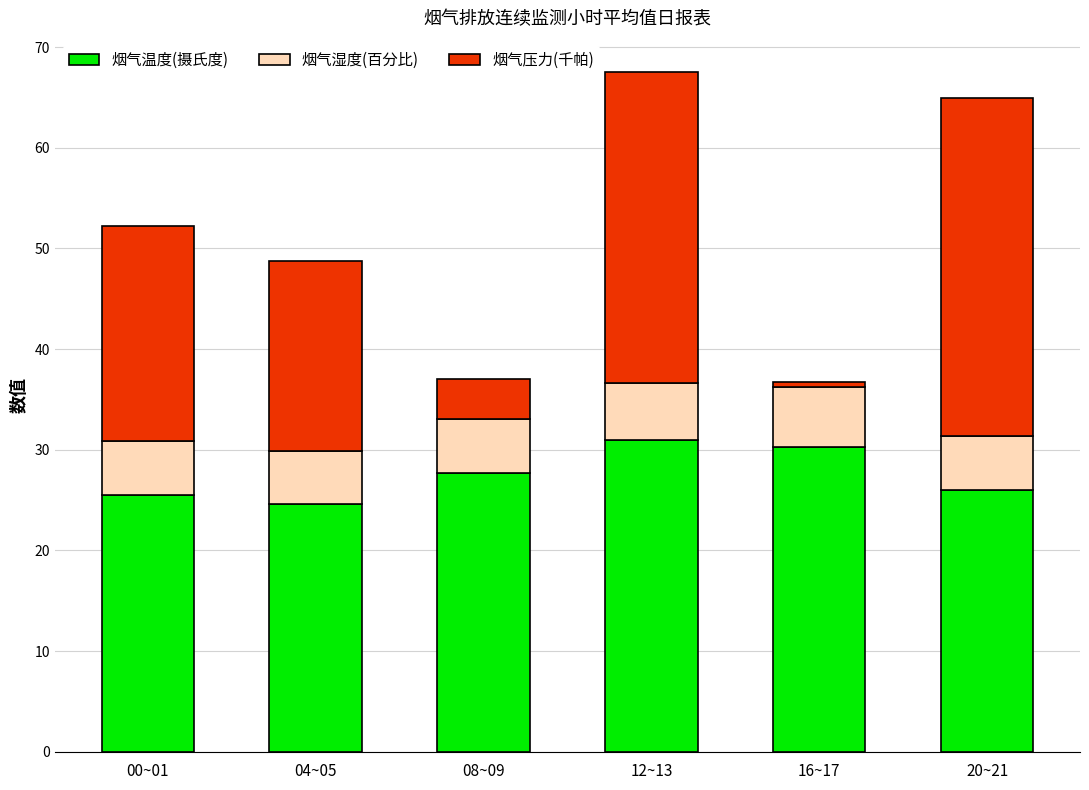

The value of 烟气温度(摄氏度) at 04~05 is 24.7. True or false?

True